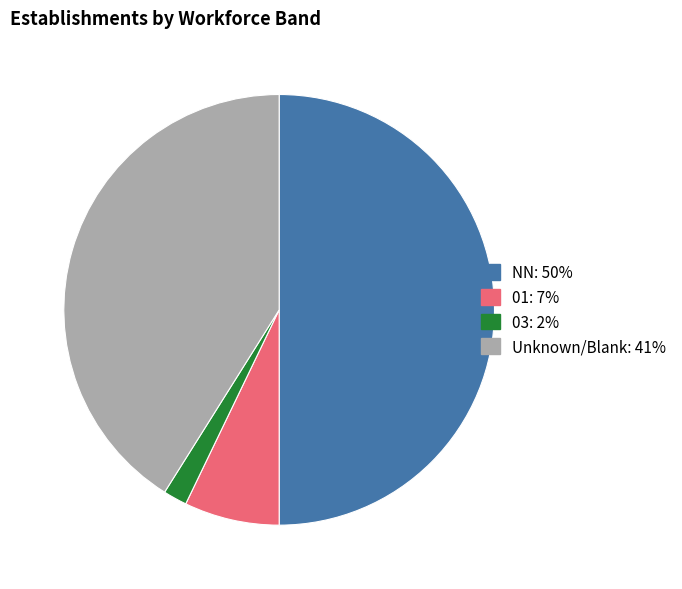

Count the number of slices in the pie.

4